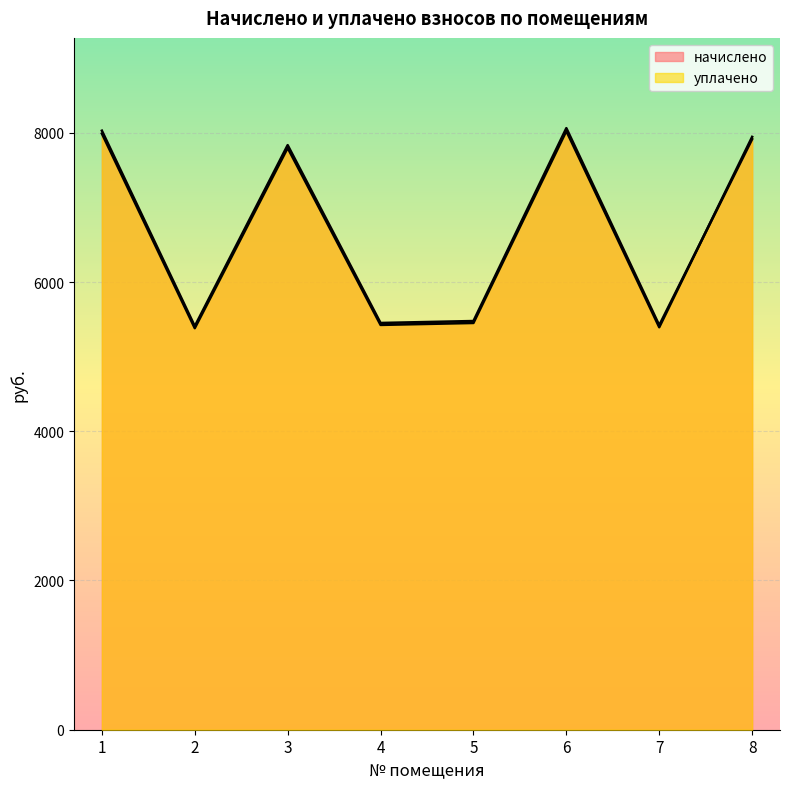

Reading left to right, transcribe all the data shown in this chart.

начислено: 8028.6	5408.2	7834.9	5451.5	5477.6	8062.7	5420.6	7914.7
уплачено: 7989.5	5381.2	7797.1	5425.1	5451.2	8023.7	5393.9	7945.6